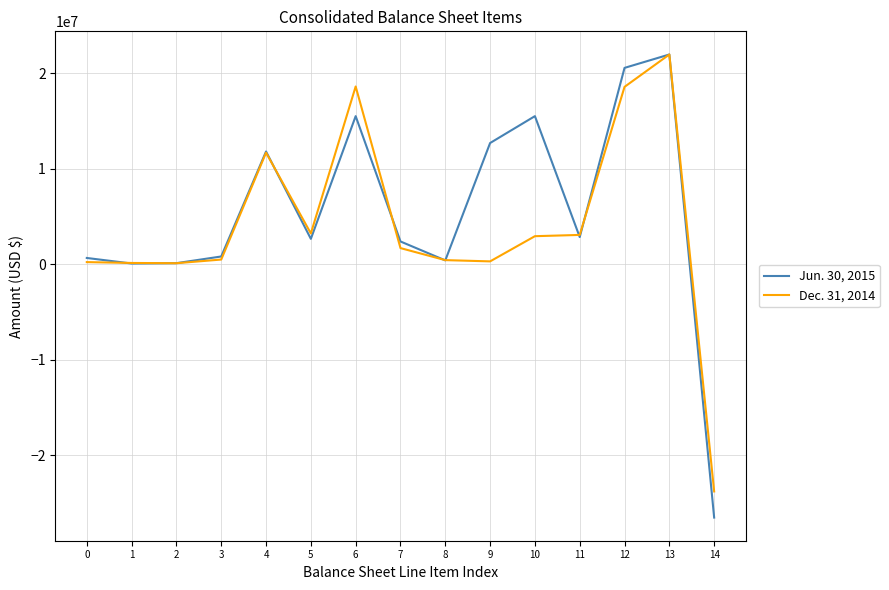

What is the difference between the second highest and second lowest values in the Dec. 31, 2014 series?

18506396